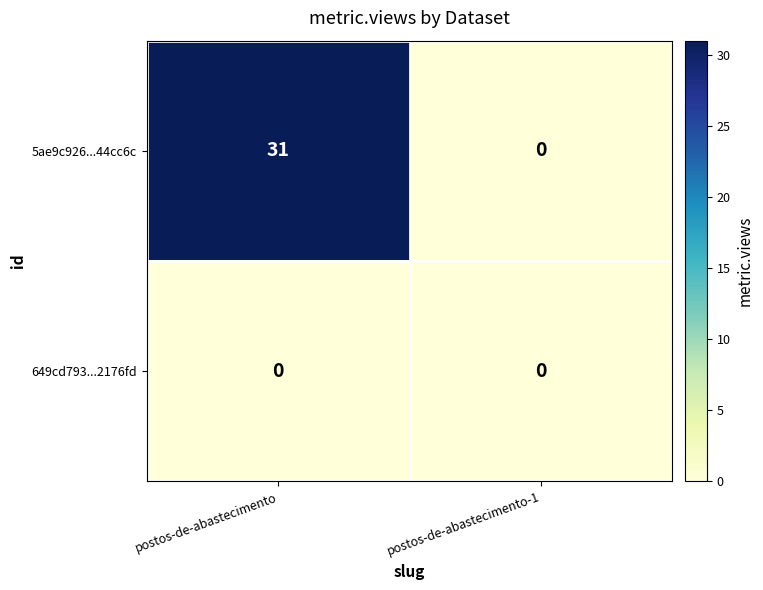

What is the spread (max minus min) of values at postos-de-abastecimento?

31